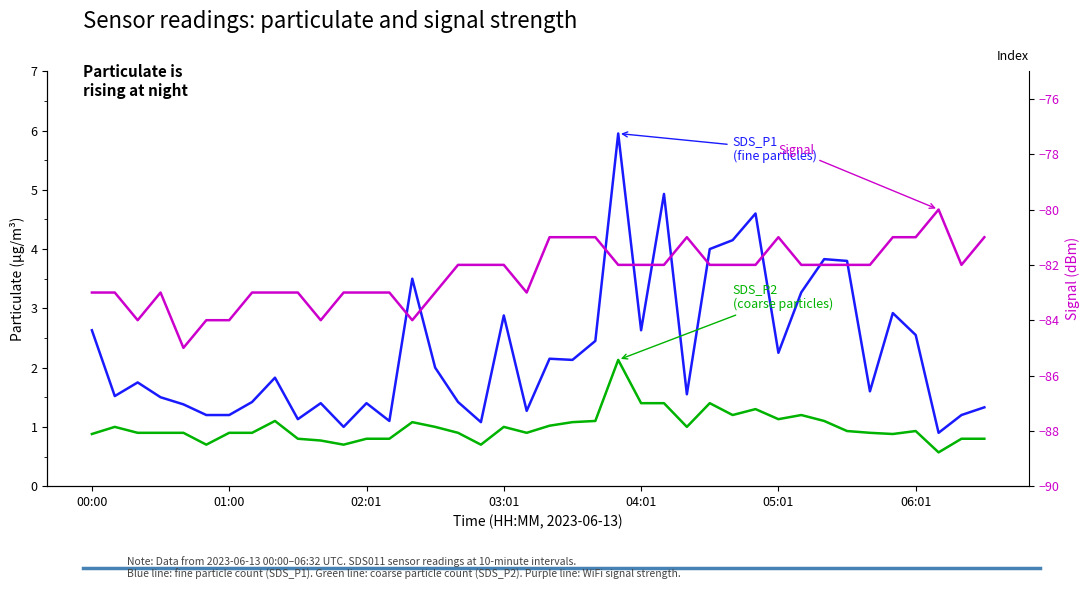

At which label is Signal closest to -82?

16